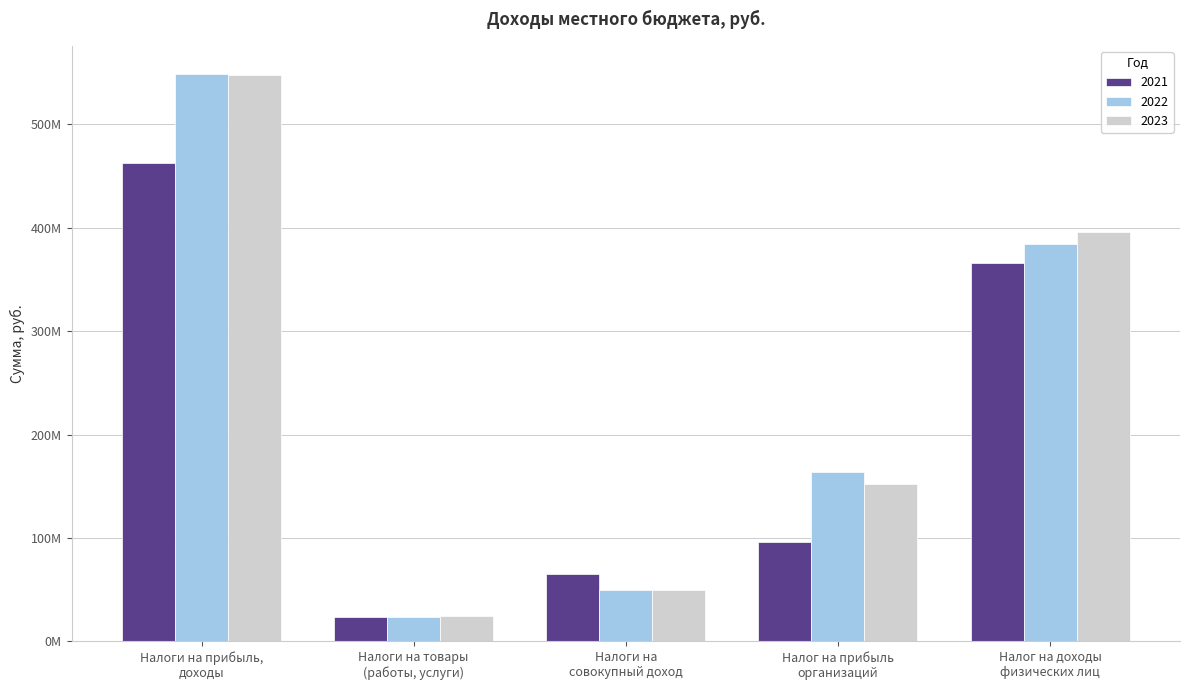

At which label does 2021 reach its peak?

Налоги на прибыль,
доходы